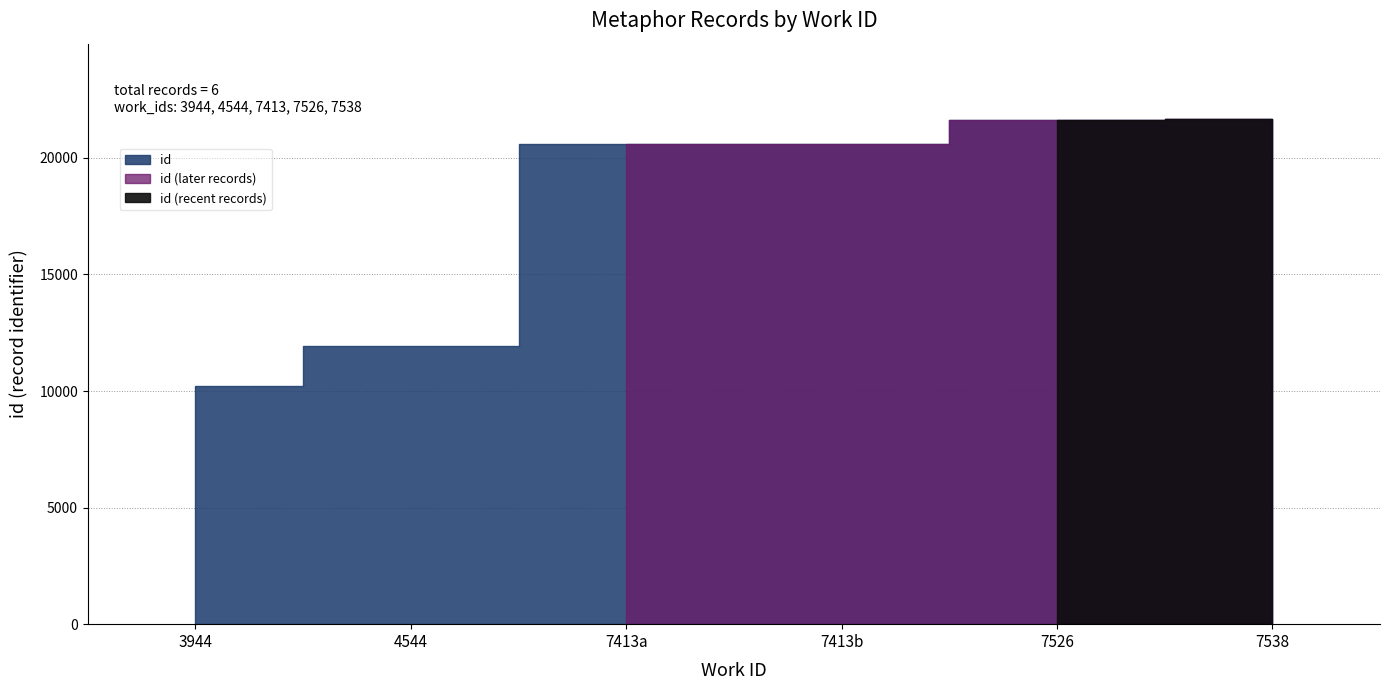

What is the change in value from 3944 to 7538?

+11430